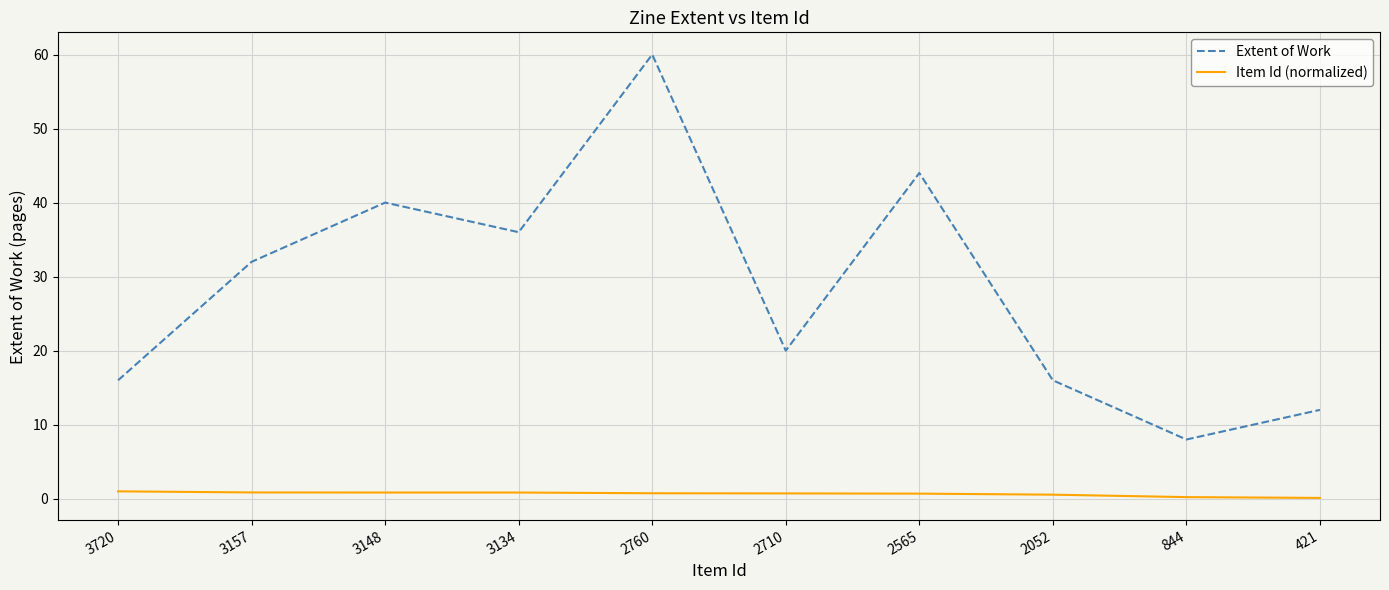

Rank the series by their average value, from lowest to highest.

Item Id (normalized), Extent of Work